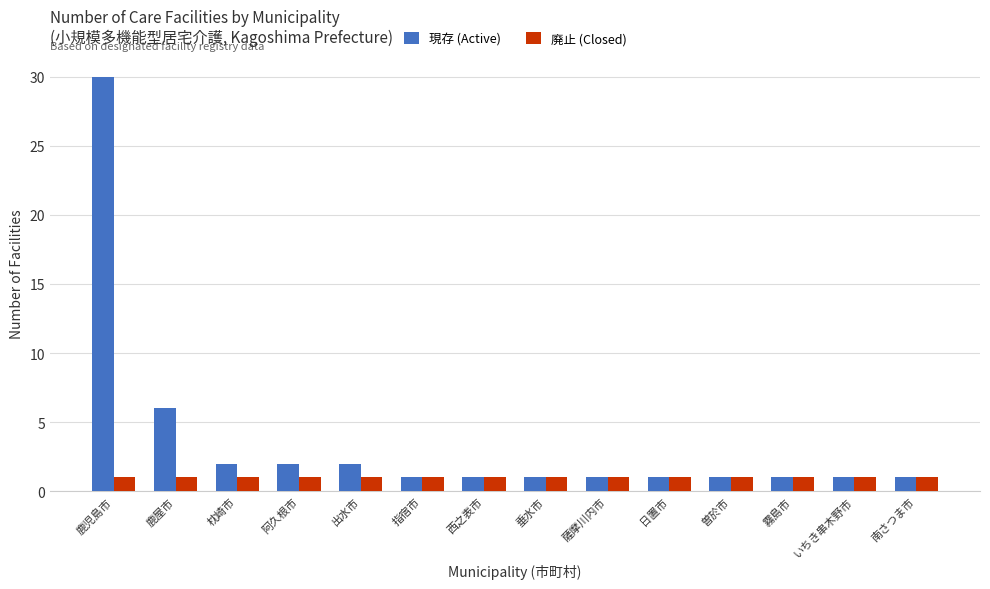

At how many categories does at least one series exceed 14?

1